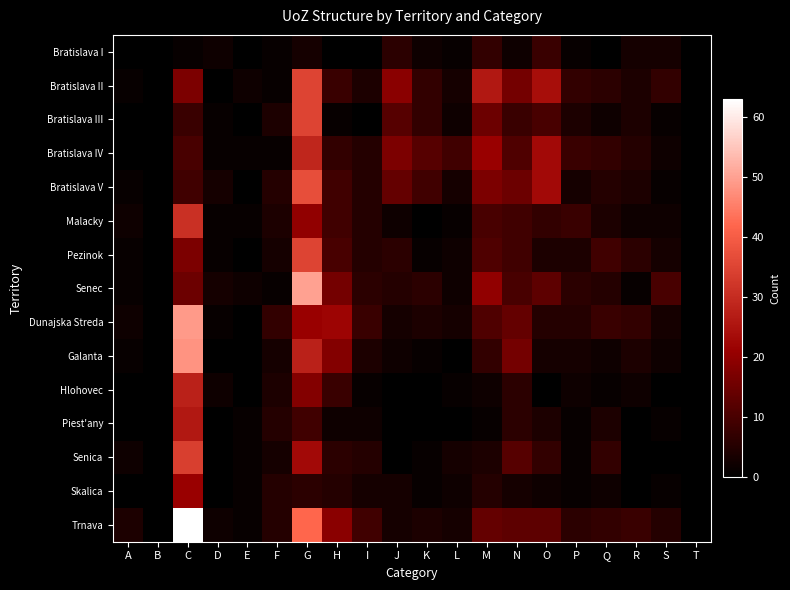

Rank the series at M from highest to lowest value.

Bratislava II, Bratislava IV, Senec, Bratislava V, Bratislava III, Trnava, Pezinok, Dunajska Streda, Malacky, Bratislava I, Galanta, Skalica, Senica, Hlohovec, Piest'any